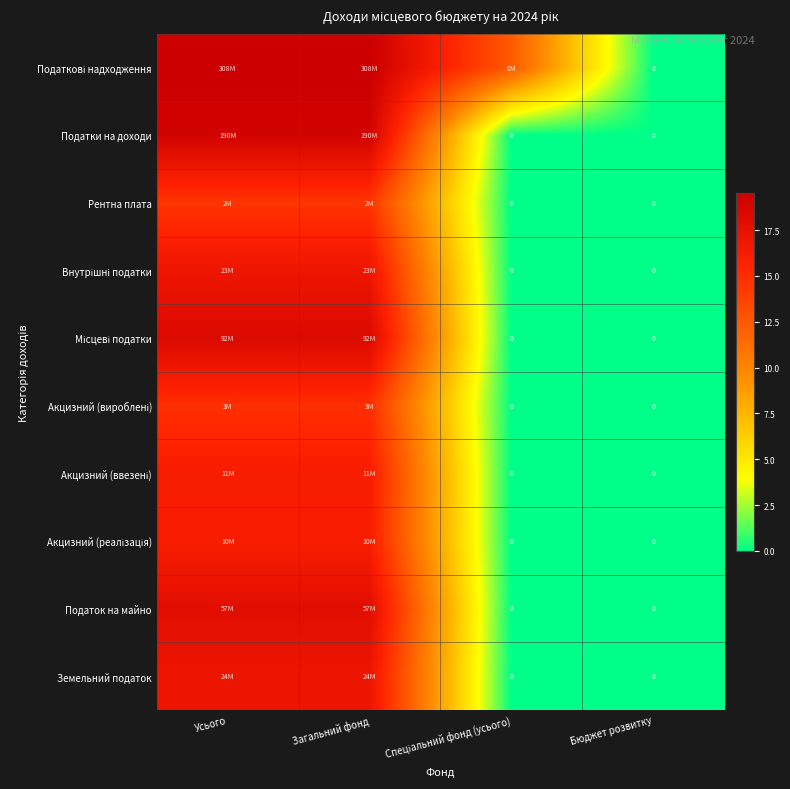

At which category is the sum across all series the highest?

Усього